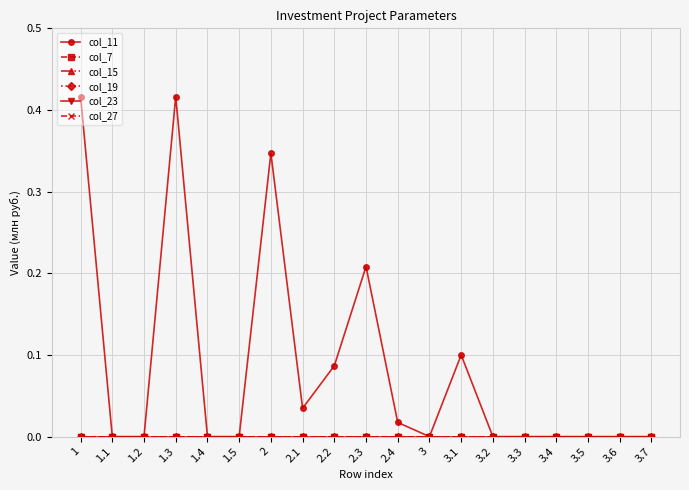

True or false: col_23 has more than 0 points higher than both neighbors.

False